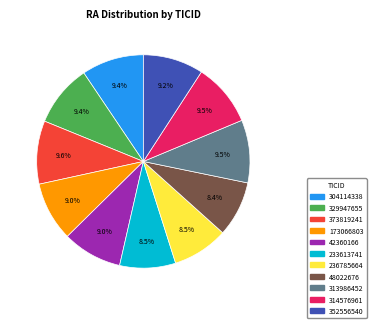

How much of the chart is everything except 233613741?

91.5%